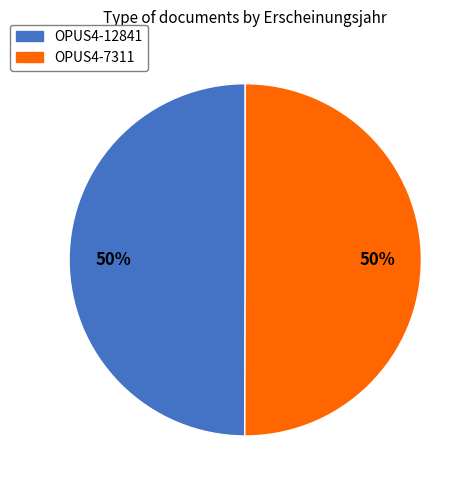

Combined, do OPUS4-7311 and OPUS4-12841 account for over 50%?

Yes